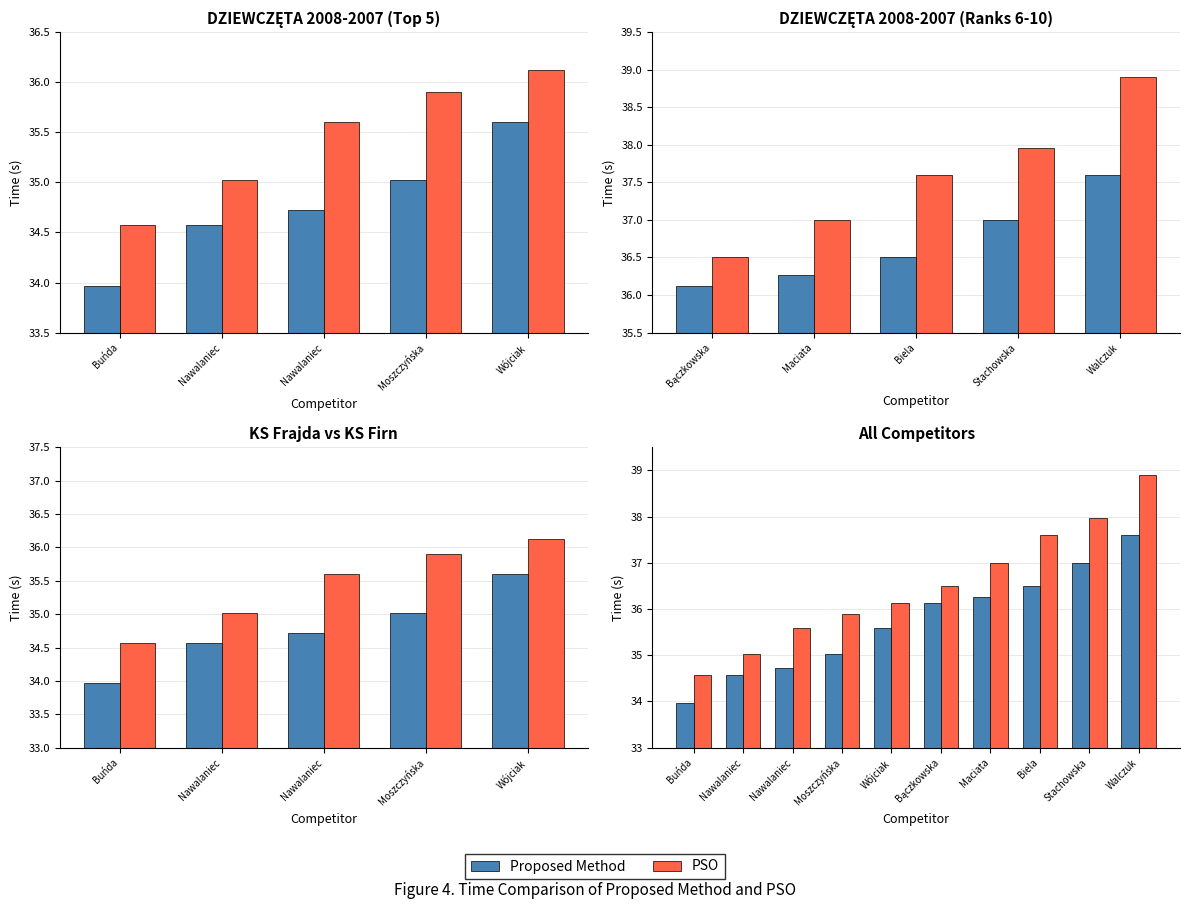

What is the difference between the highest and lowest values at Biela?

1.1